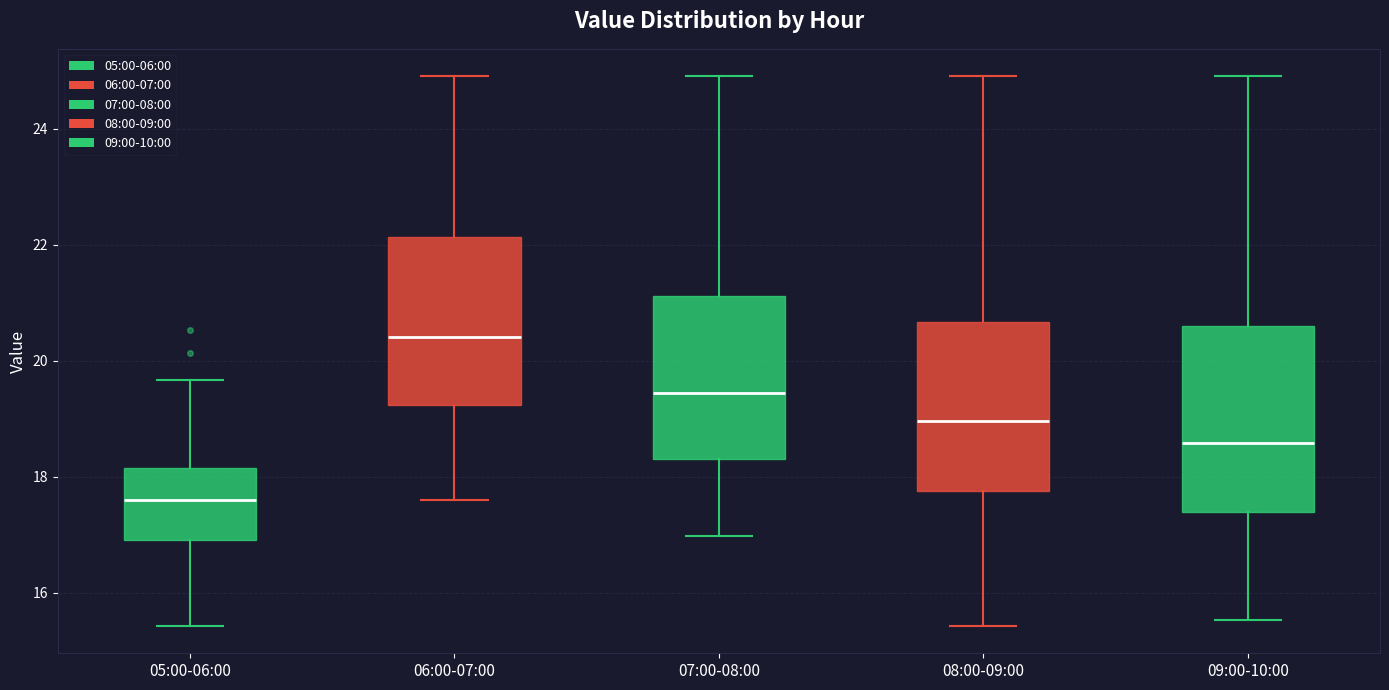

Reading left to right, transcribe this box plot: for each box, give where its median line is, the range the box spans, and where its two whiskers end, as read against the y-axis. The values are not printed on the chart, so give them approximately, as read against the axis.

05:00-06:00: median 17.6, box 17.0 to 18.2, whiskers 15.4 to 19.6
06:00-07:00: median 20.4, box 19.2 to 22.2, whiskers 17.6 to 25.0
07:00-08:00: median 19.4, box 18.4 to 21.2, whiskers 17.0 to 25.0
08:00-09:00: median 19.0, box 17.8 to 20.6, whiskers 15.4 to 25.0
09:00-10:00: median 18.6, box 17.4 to 20.6, whiskers 15.6 to 25.0